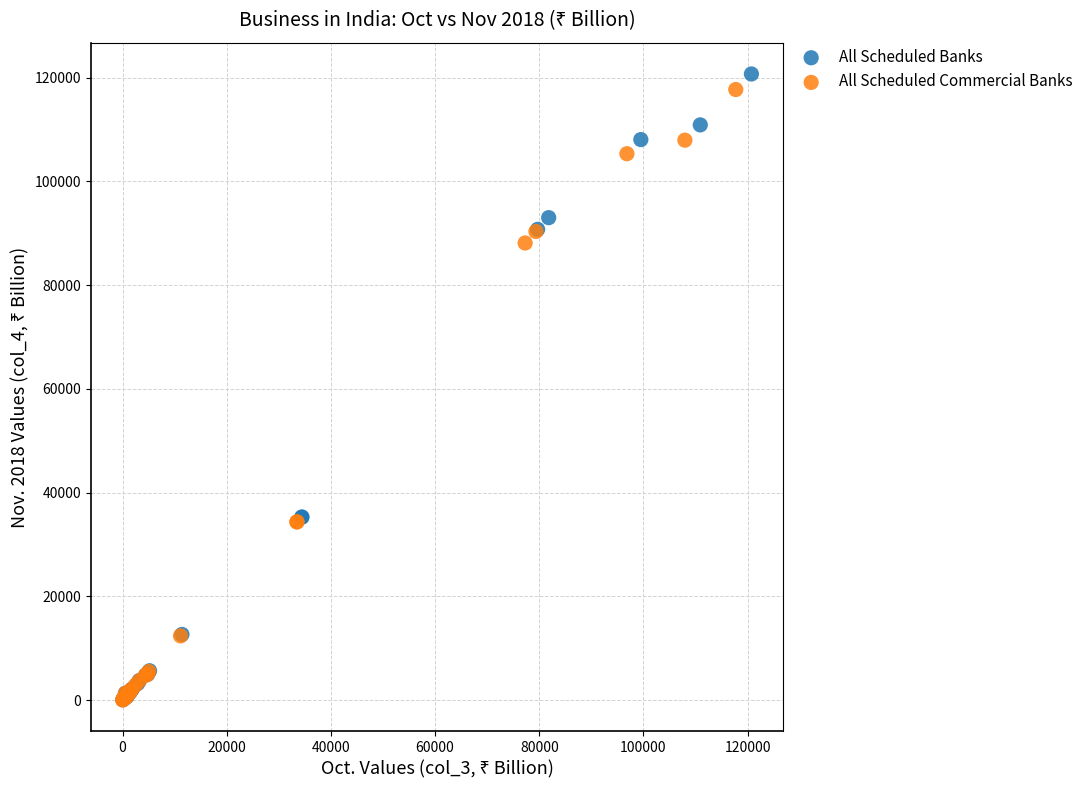

Which series has the largest Y range (max minus min)?

All Scheduled Banks